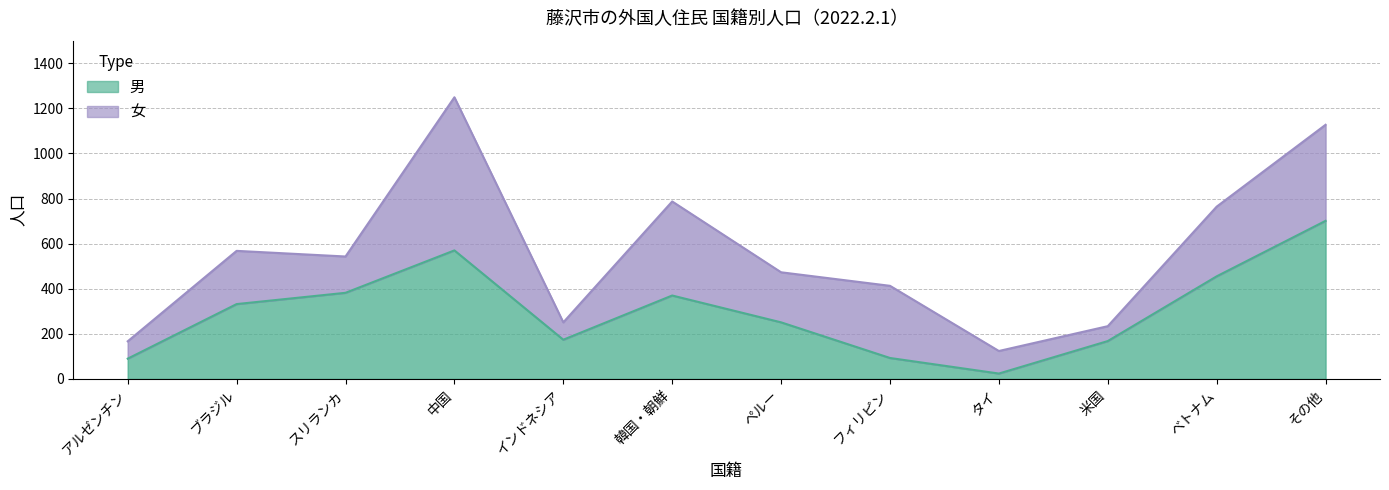

List the labels in order of value, smallest first.

タイ, アルゼンチン, フィリピン, 米国, インドネシア, ペルー, ブラジル, 韓国・朝鮮, スリランカ, ベトナム, 中国, その他